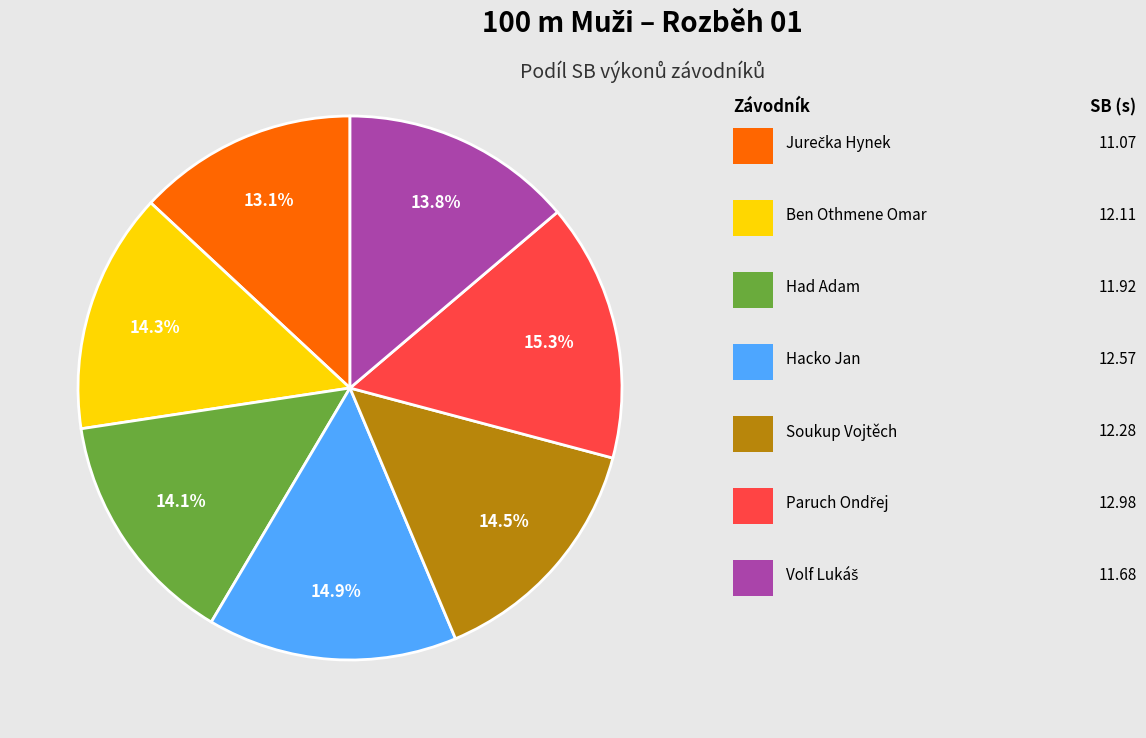

Count the number of slices in the pie.

7